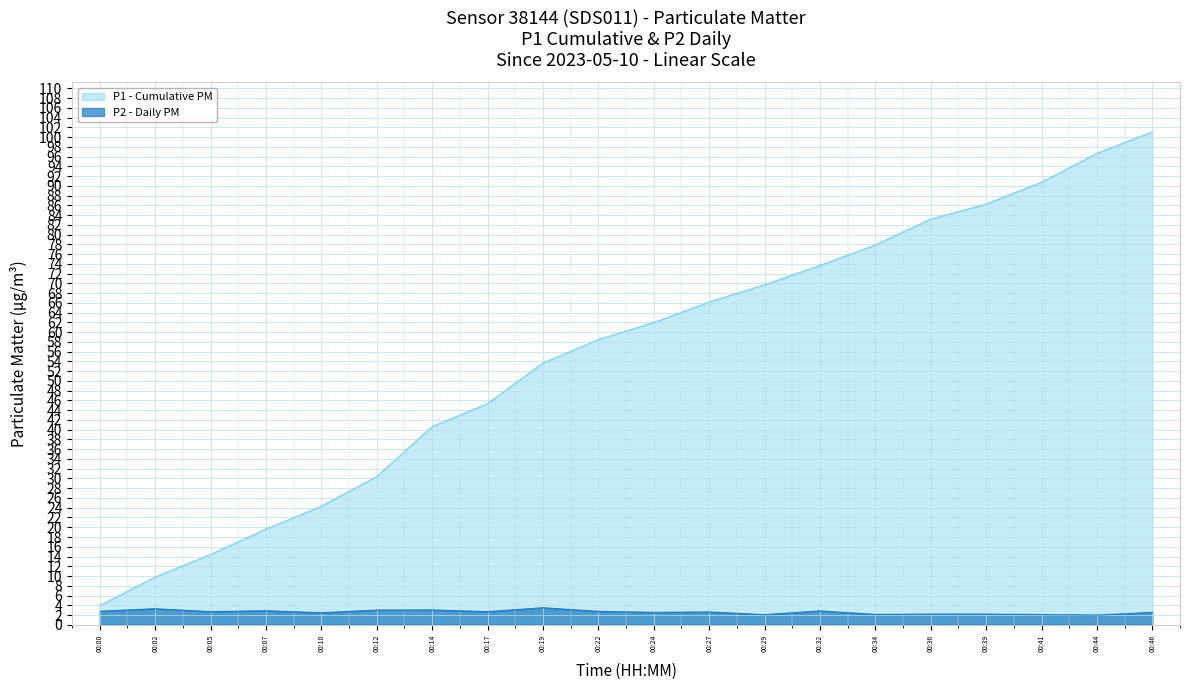

What is the difference between the values at 00:29 and 00:39?

0.1